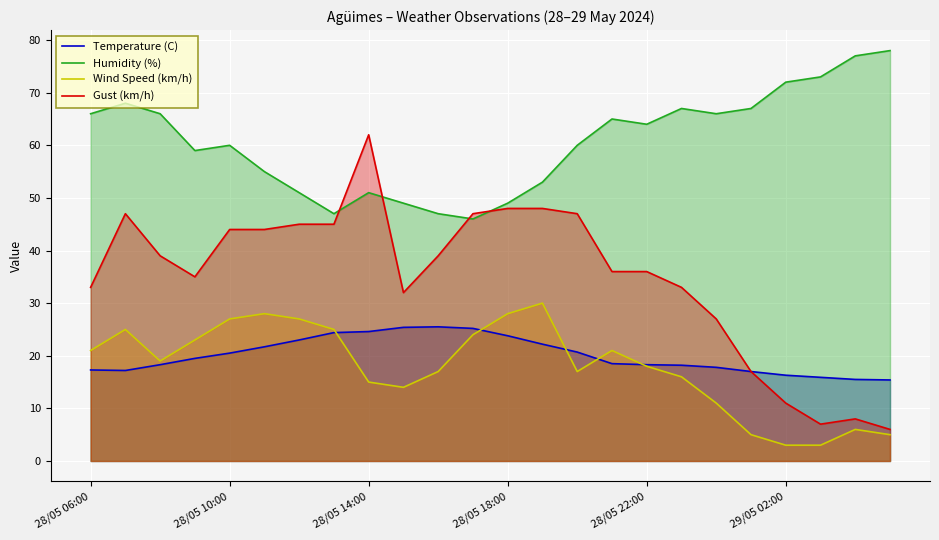

What is the total value across all series at 15?

140.5